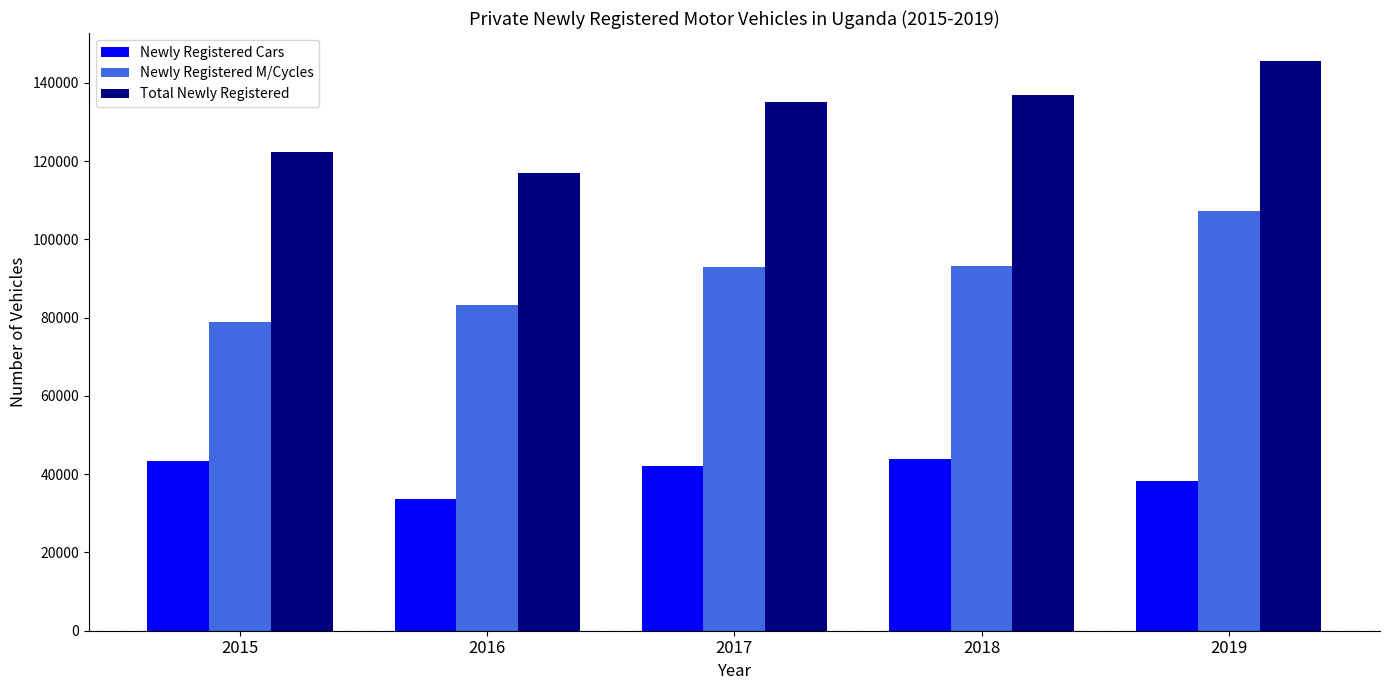

The value of Newly Registered Cars at 2015 is 43337. True or false?

True